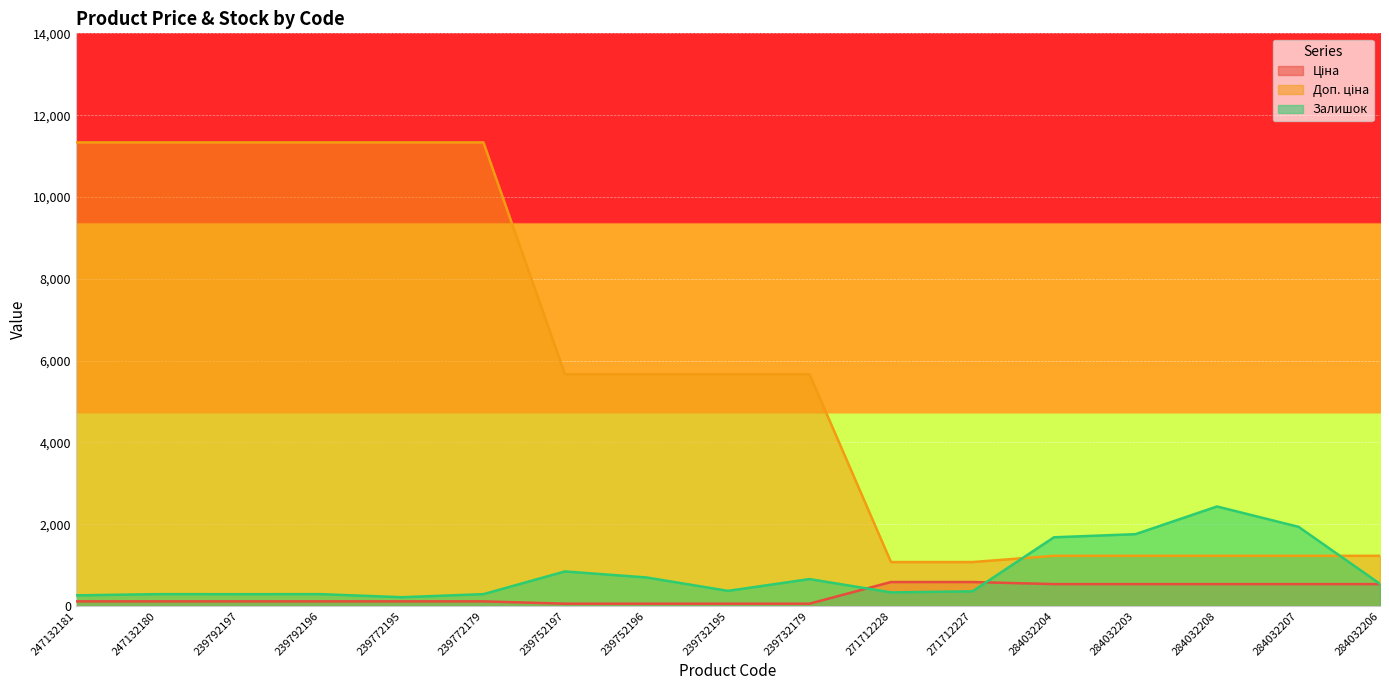

Between 284032207 and 239732179, which is larger?

284032207